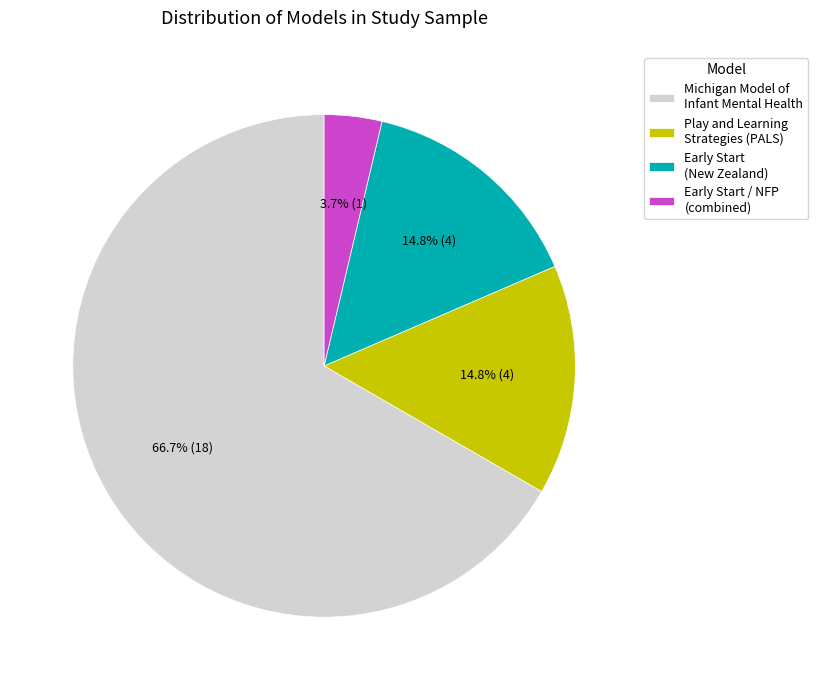

Which slice represents more than half of the pie?

Michigan Model of Infant Mental Health